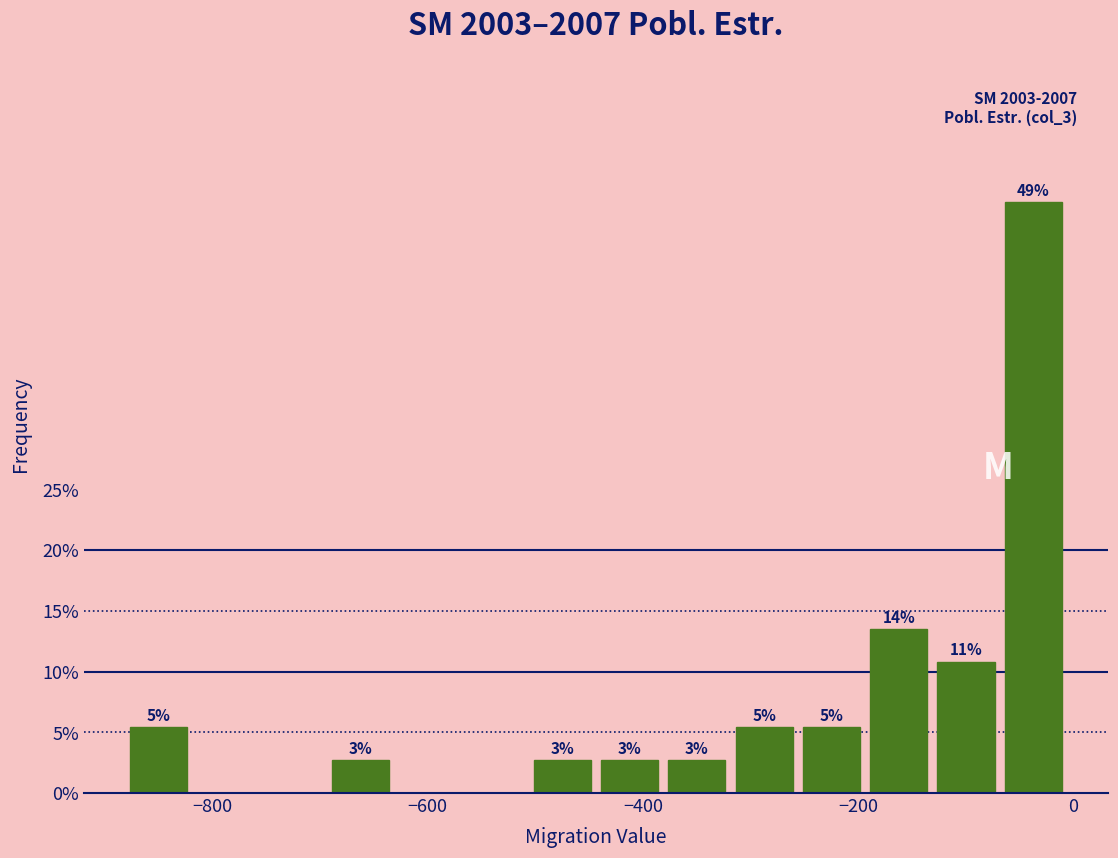

Read against the x-axis, roughly where is the centre of the tallest bar?

-40